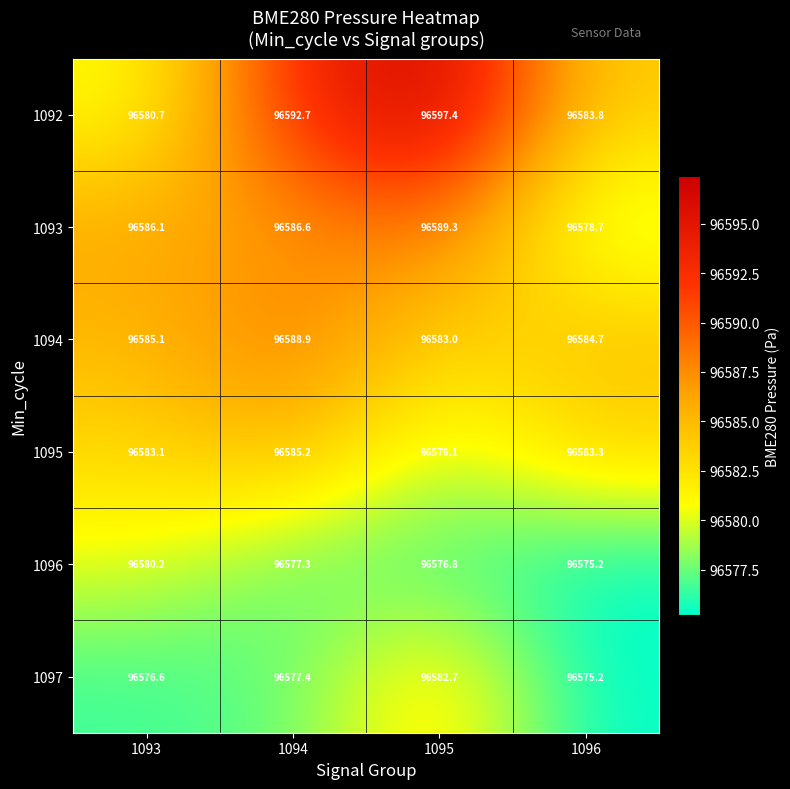

At which label does 1093 reach its minimum?

1096